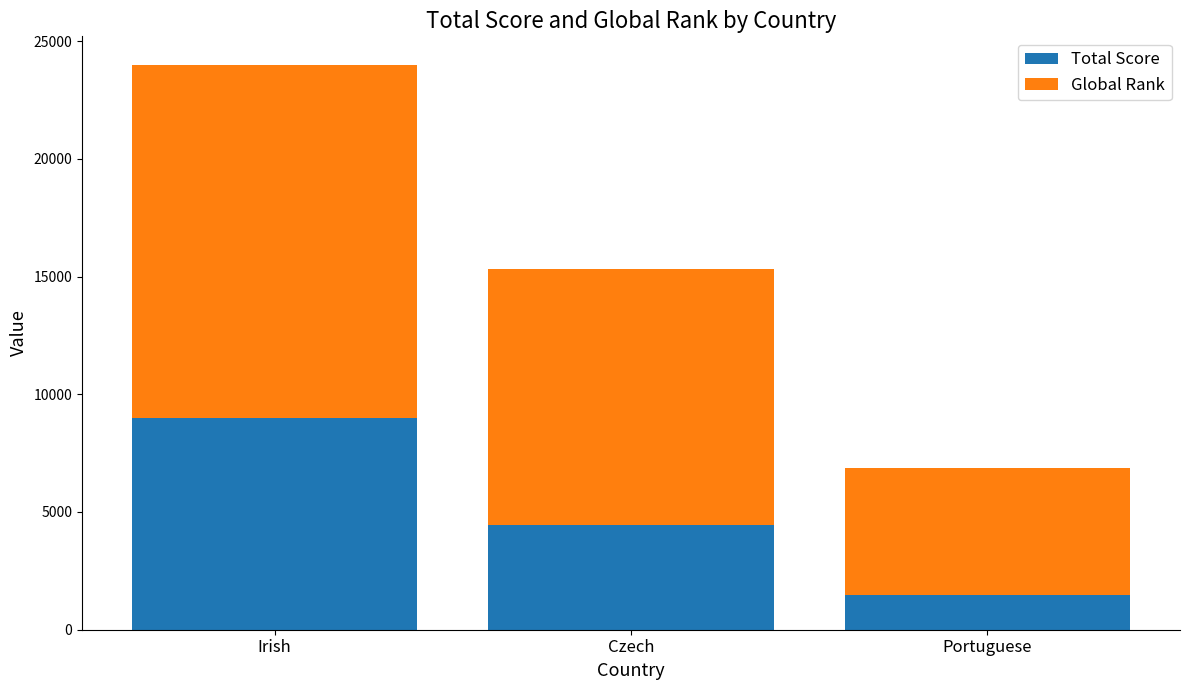

Rank the categories by Total Score value from highest to lowest.

Irish, Czech, Portuguese